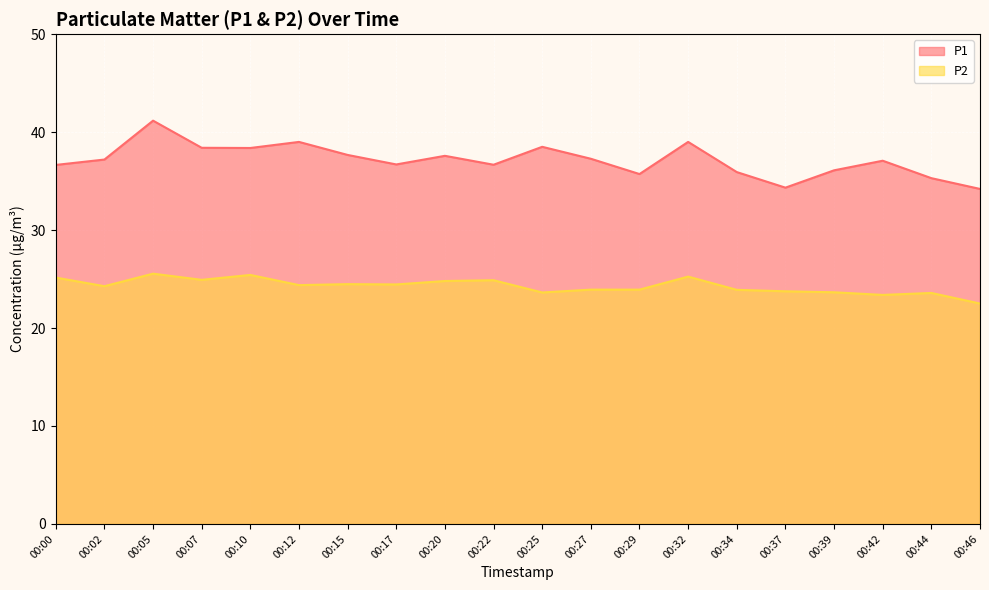

What is the value of the P1 point at the 7th from the left?

37.7